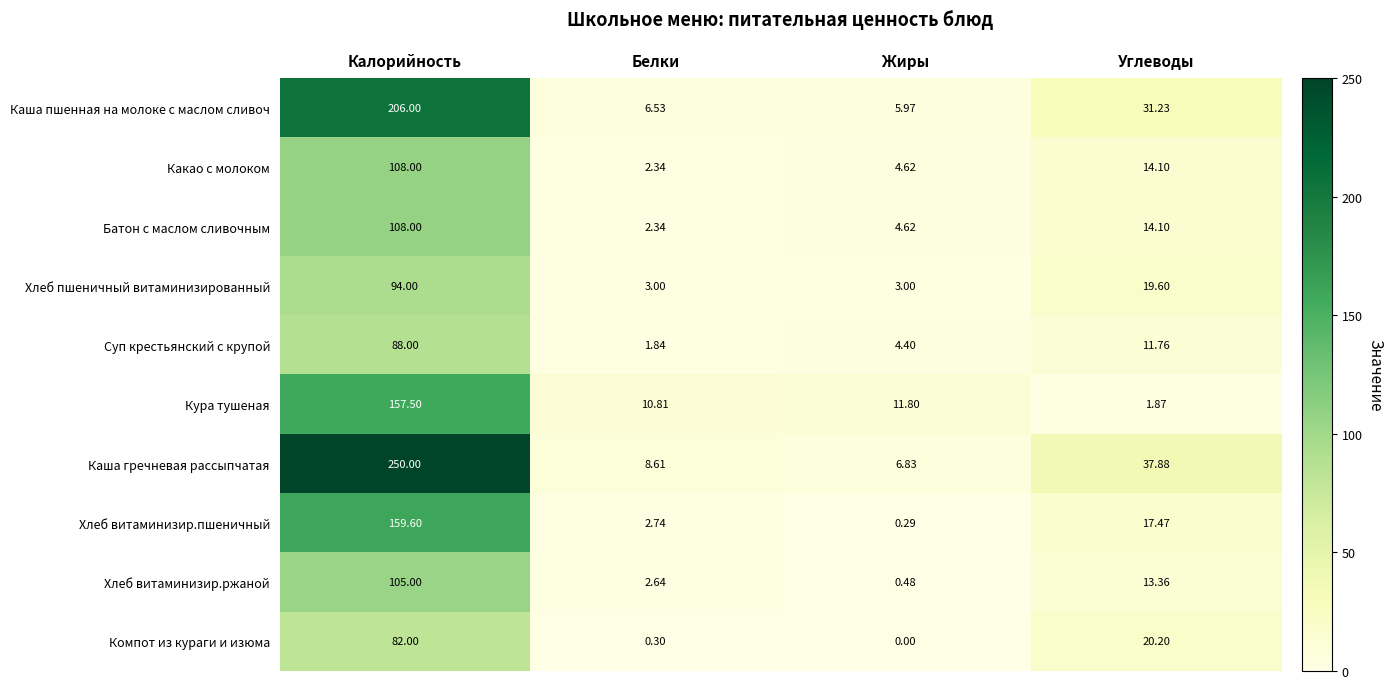

Which series has the widest spread of values?

Каша гречневая рассыпчатая